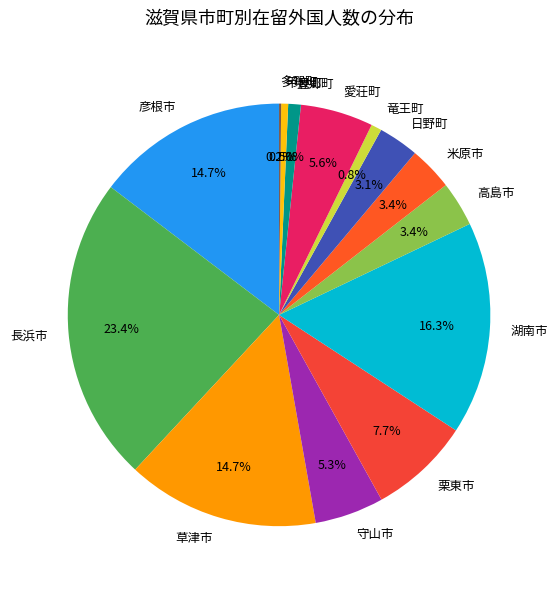

To the nearest percent, what portion does 竜王町 represent?

1%